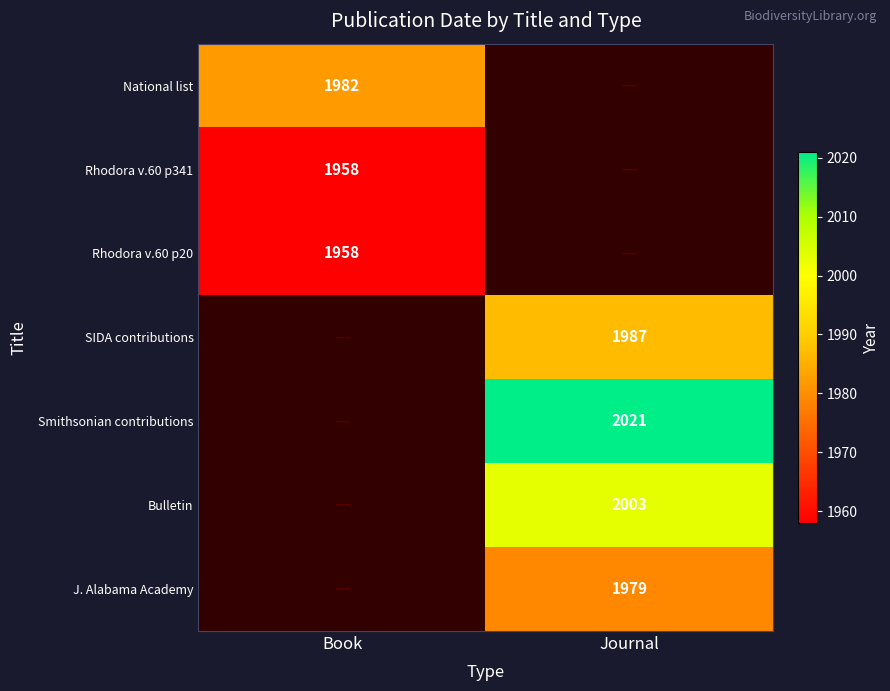

The value of J. Alabama Academy at Journal is 3090. True or false?

False